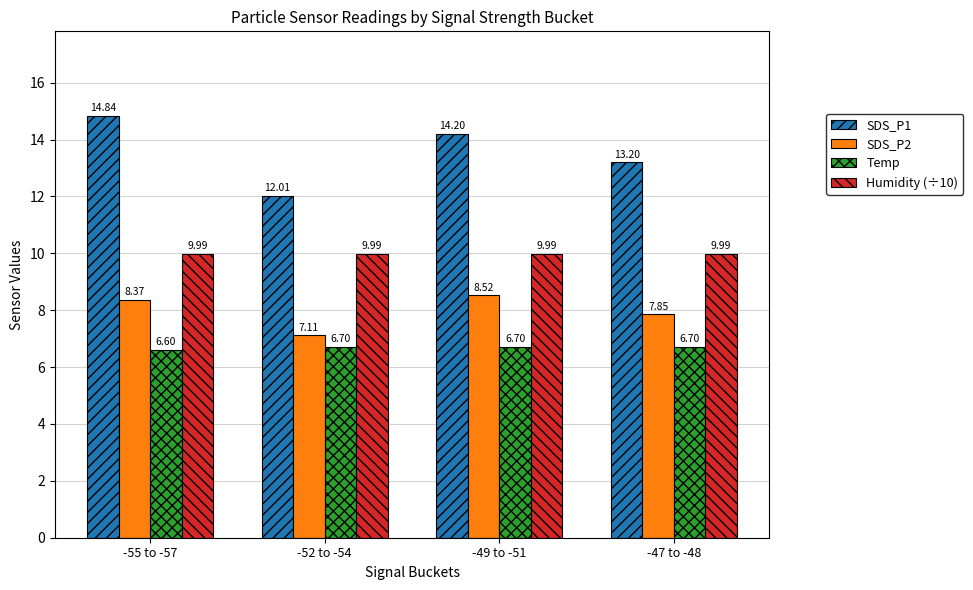

What position from the right is -55 to -57?

4